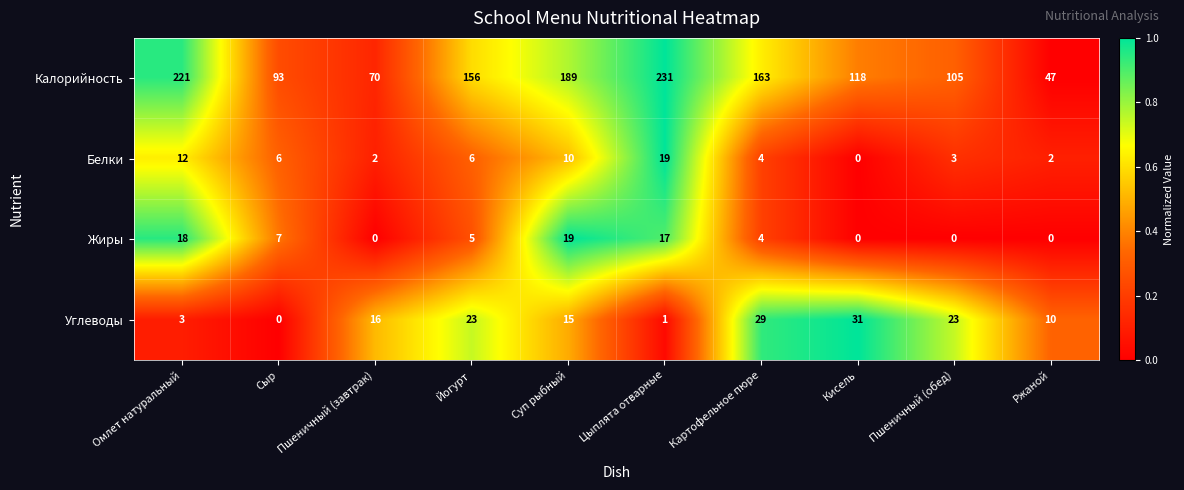

Which series changed the most between Омлет натуральный and Ржаной?

Калорийность